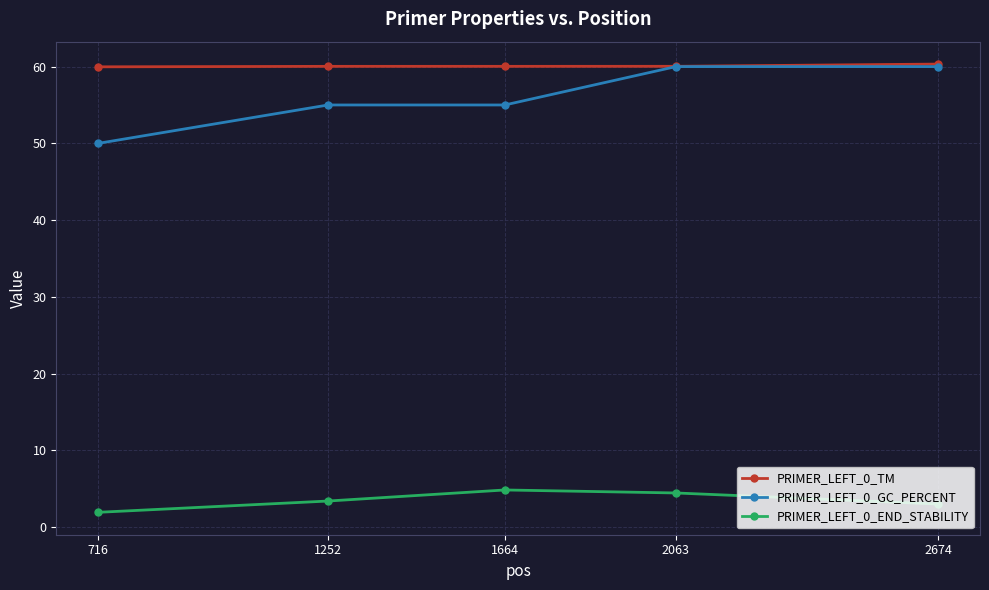

What is the value of the PRIMER_LEFT_0_END_STABILITY point at the 5th from the left?

3.0